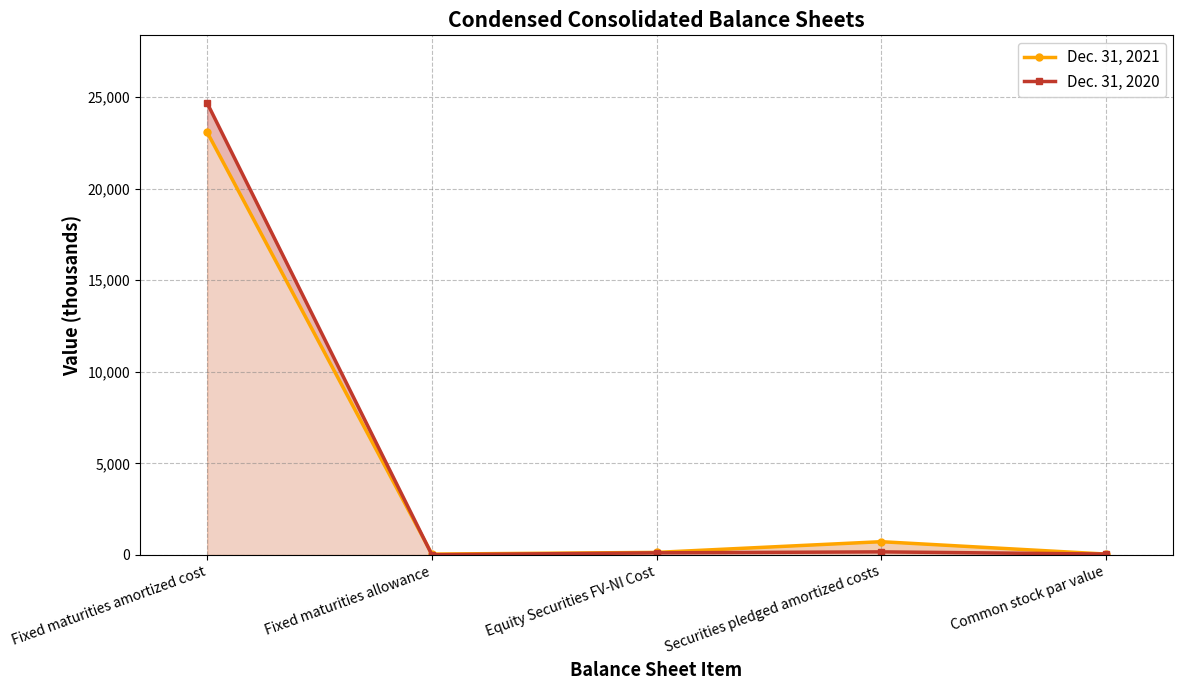

Between Fixed maturities amortized cost and Securities pledged amortized costs, which series saw the biggest shift?

Dec. 31, 2020